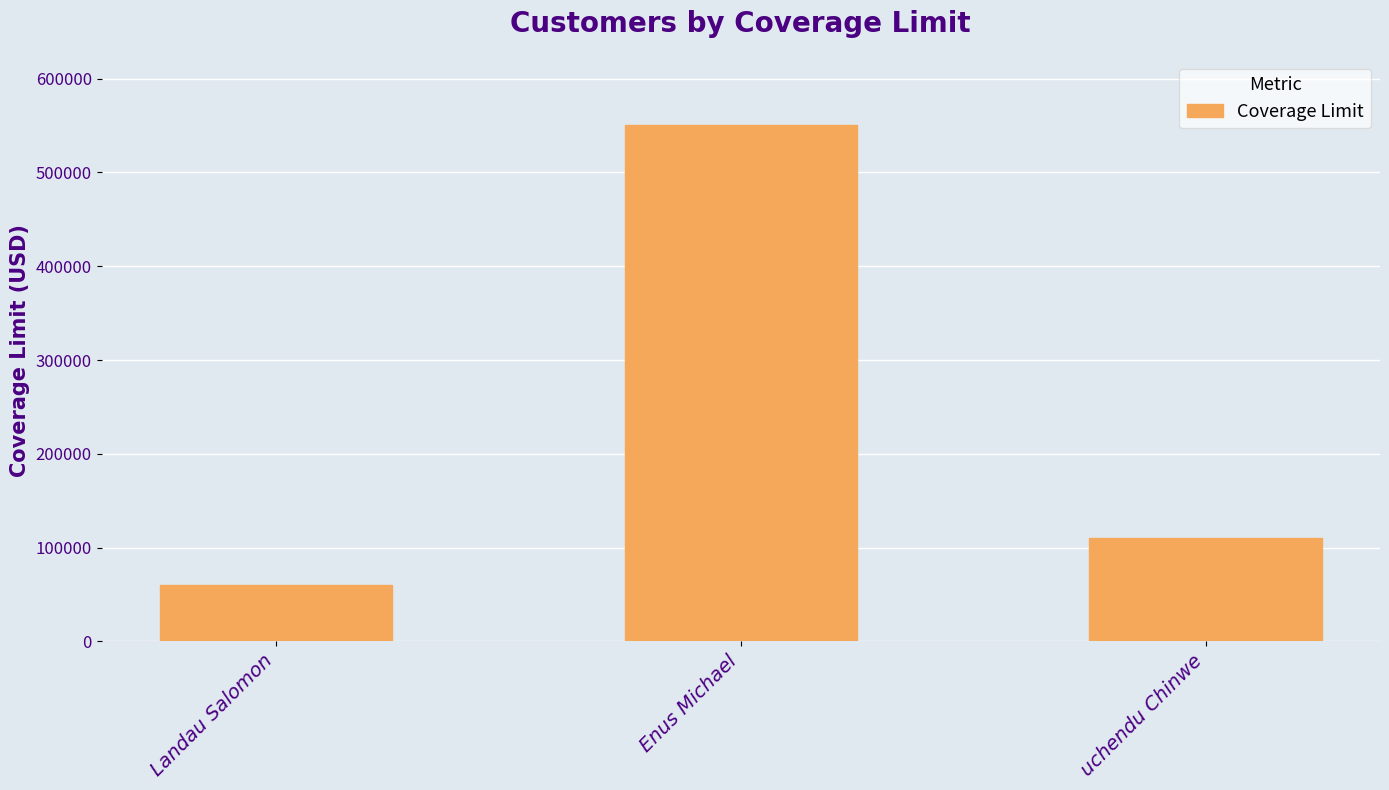

What is the difference between the values at Enus Michael and uchendu Chinwe?

440000